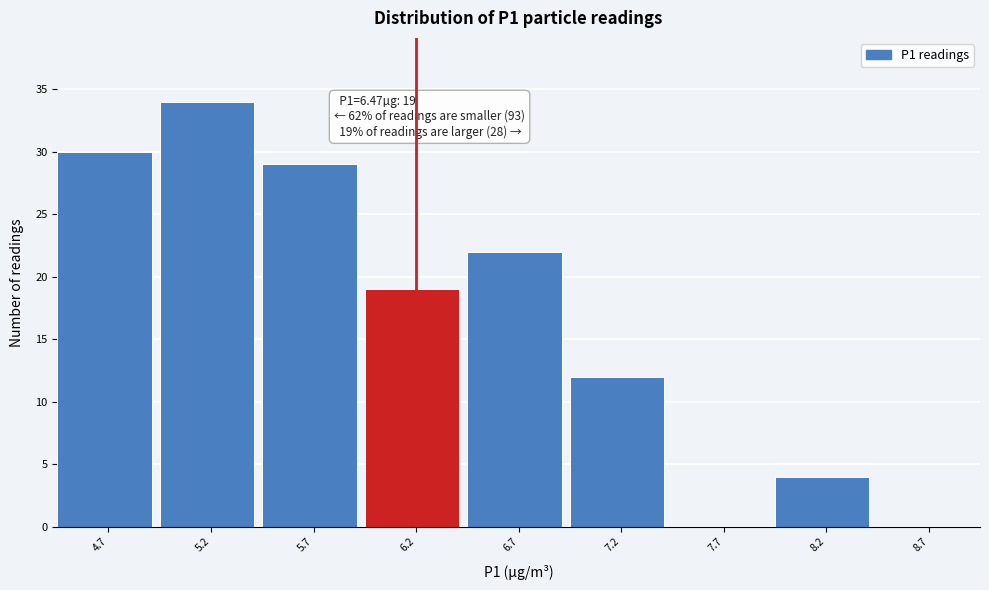

Reading left to right, extract all data points from this chart.

4.7=30	5.2=34	5.7=29	6.2=19	6.7=22	7.2=12	7.7=0	8.2=4	8.7=0